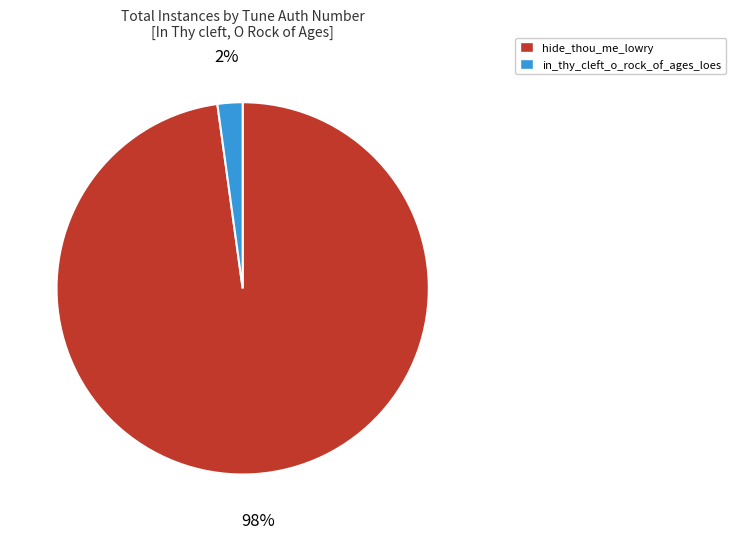

To the nearest percent, what is the difference between the largest and smallest slice percentages?

96%